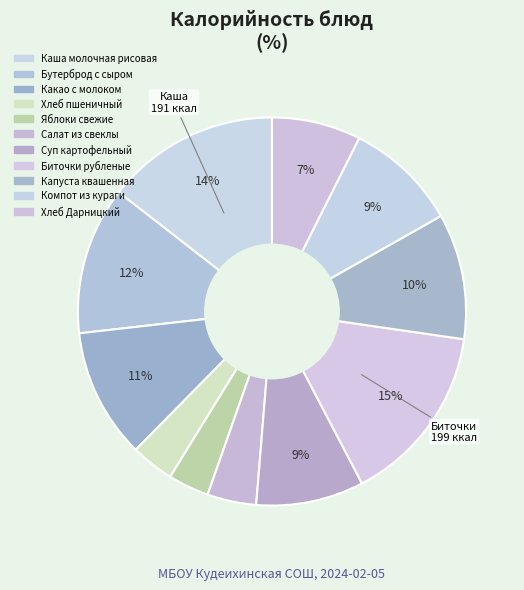

To the nearest percent, what is the difference between the Хлеб Дарницкий and Компот из кураги slice percentages?

2%